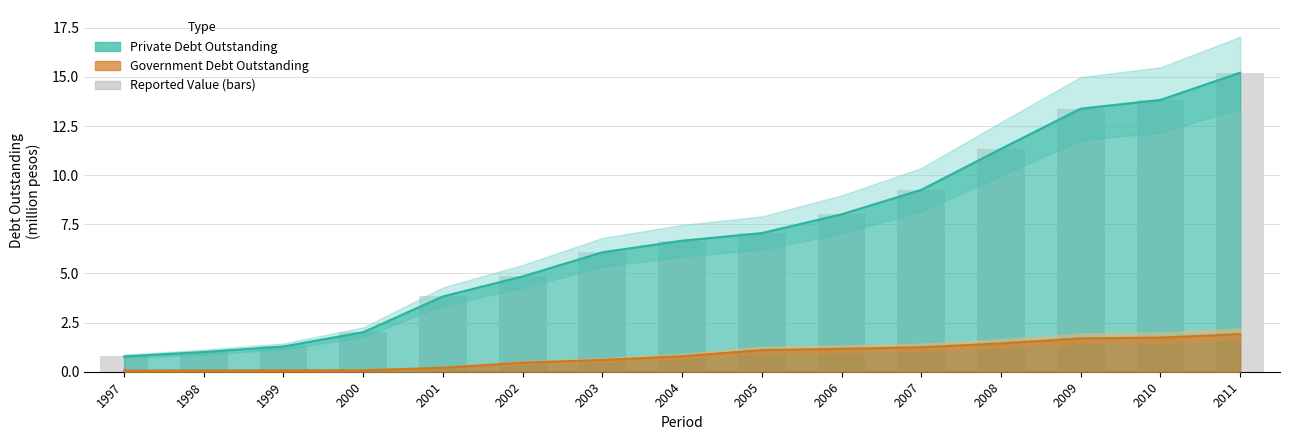

True or false: Private Debt Outstanding has a value of 6.1 at 2003.

True